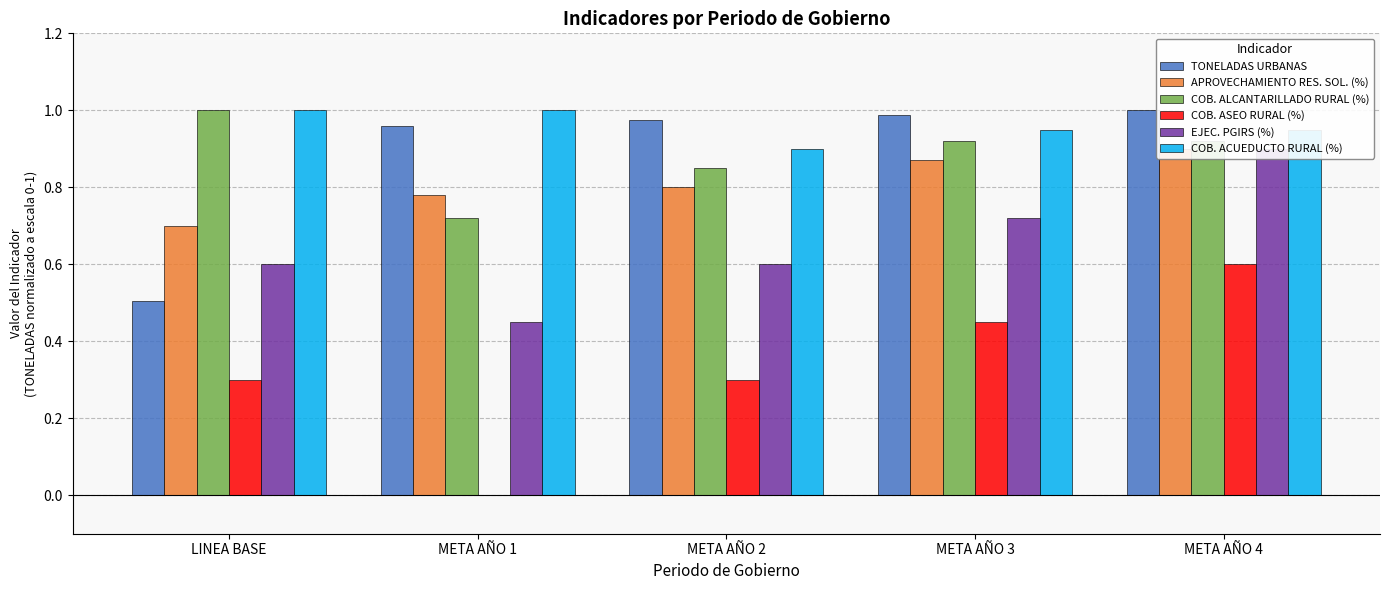

What is the label of the 3rd bar from the right?

META AÑO 2